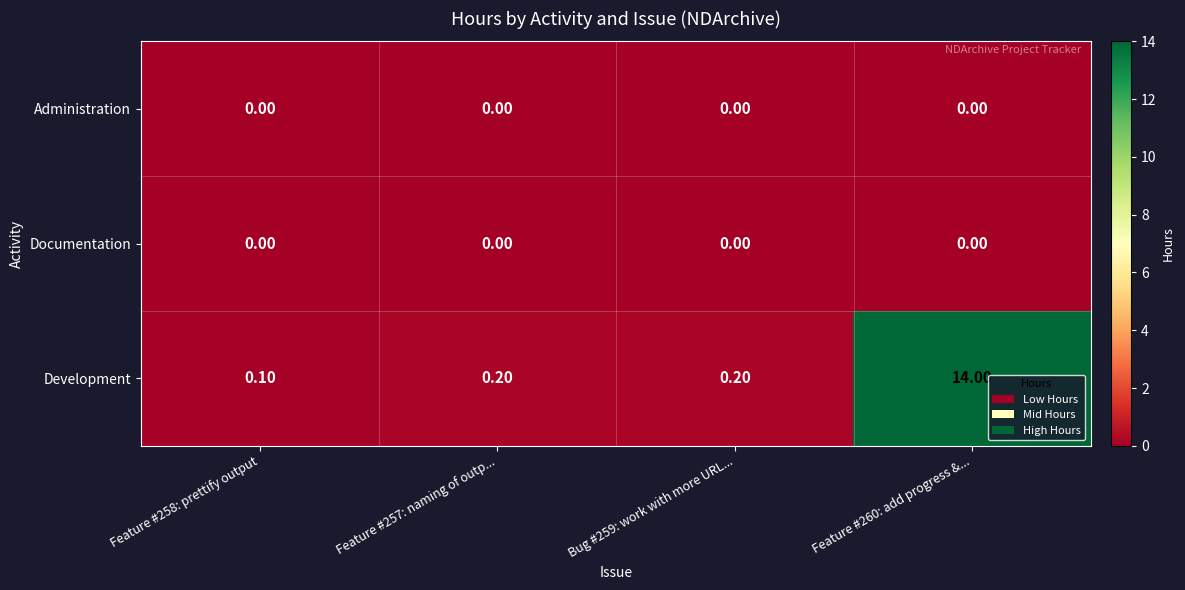

What is the spread (max minus min) of values at Feature #260: add progress &...?

14.0